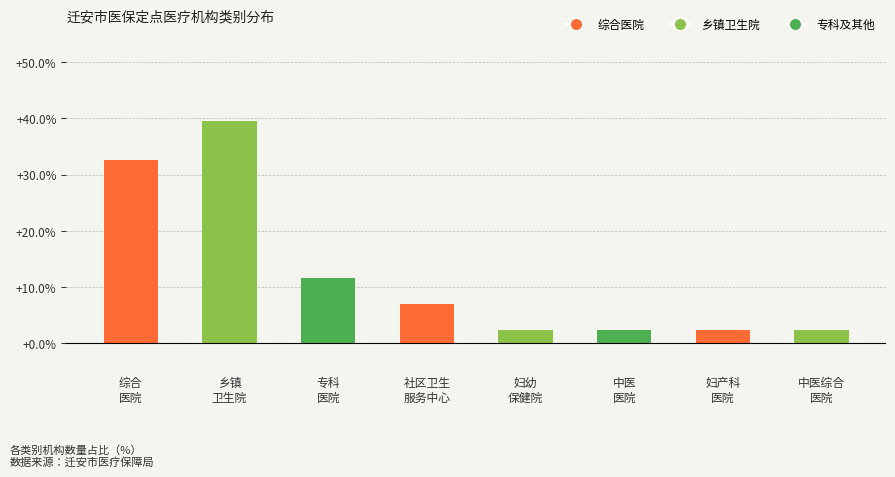

What is the smallest value displayed?

2.3